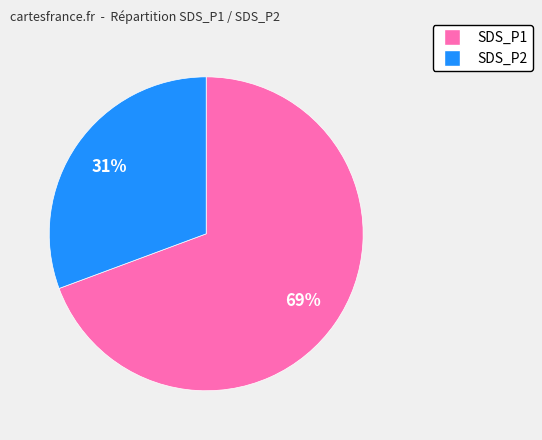

What percentage is the SDS_P2 slice, to the nearest percent?

31%